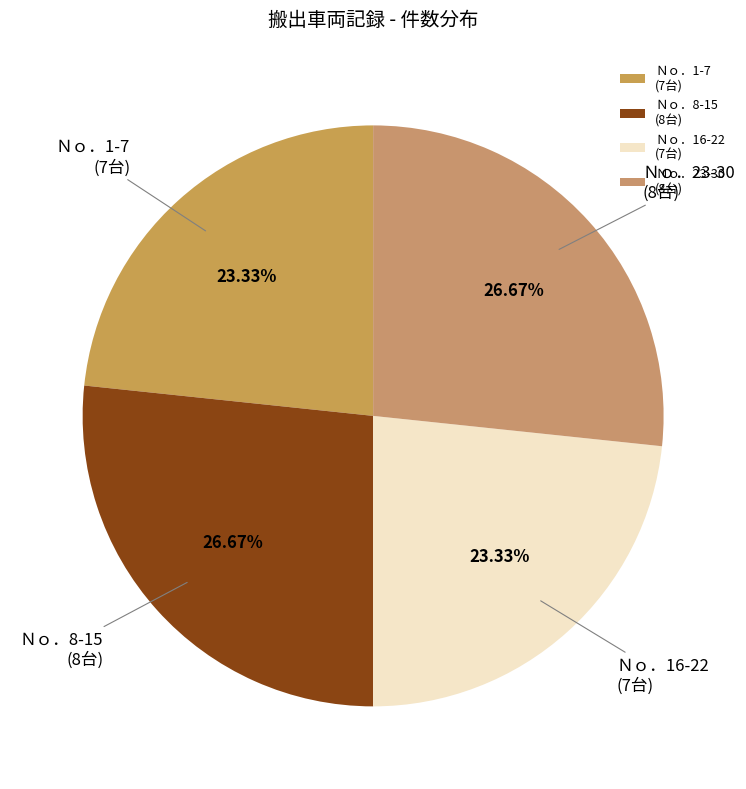

What is the ratio of the value at Ｎｏ．23-30 (8台) to the value at Ｎｏ．1-7 (7台)?

1.1